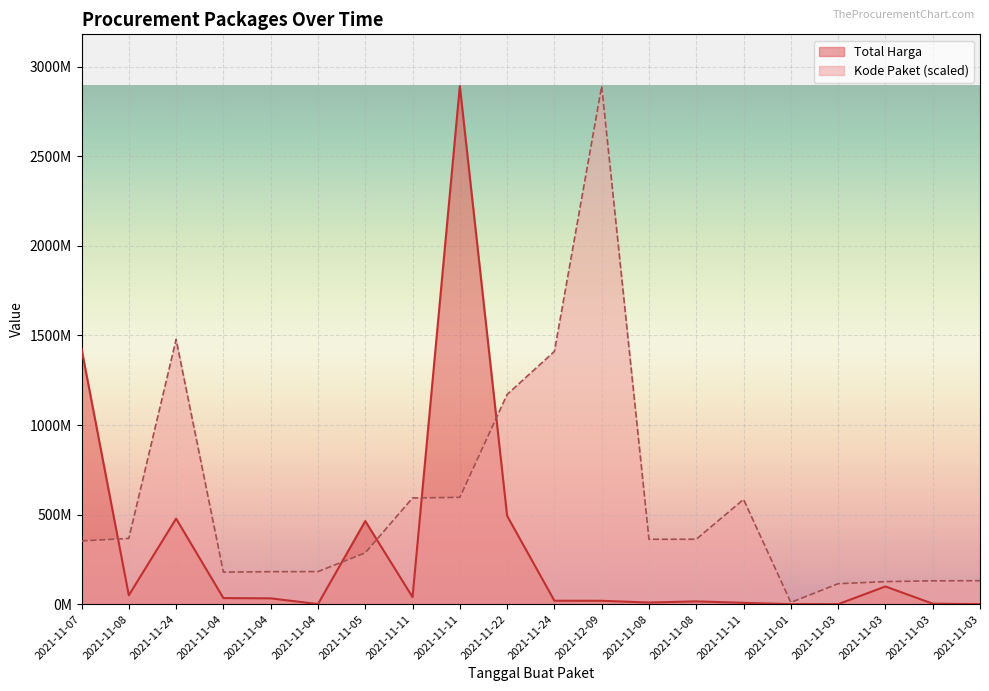

What is the difference between the highest and lowest values at 2021-11-24?

1000240024.8